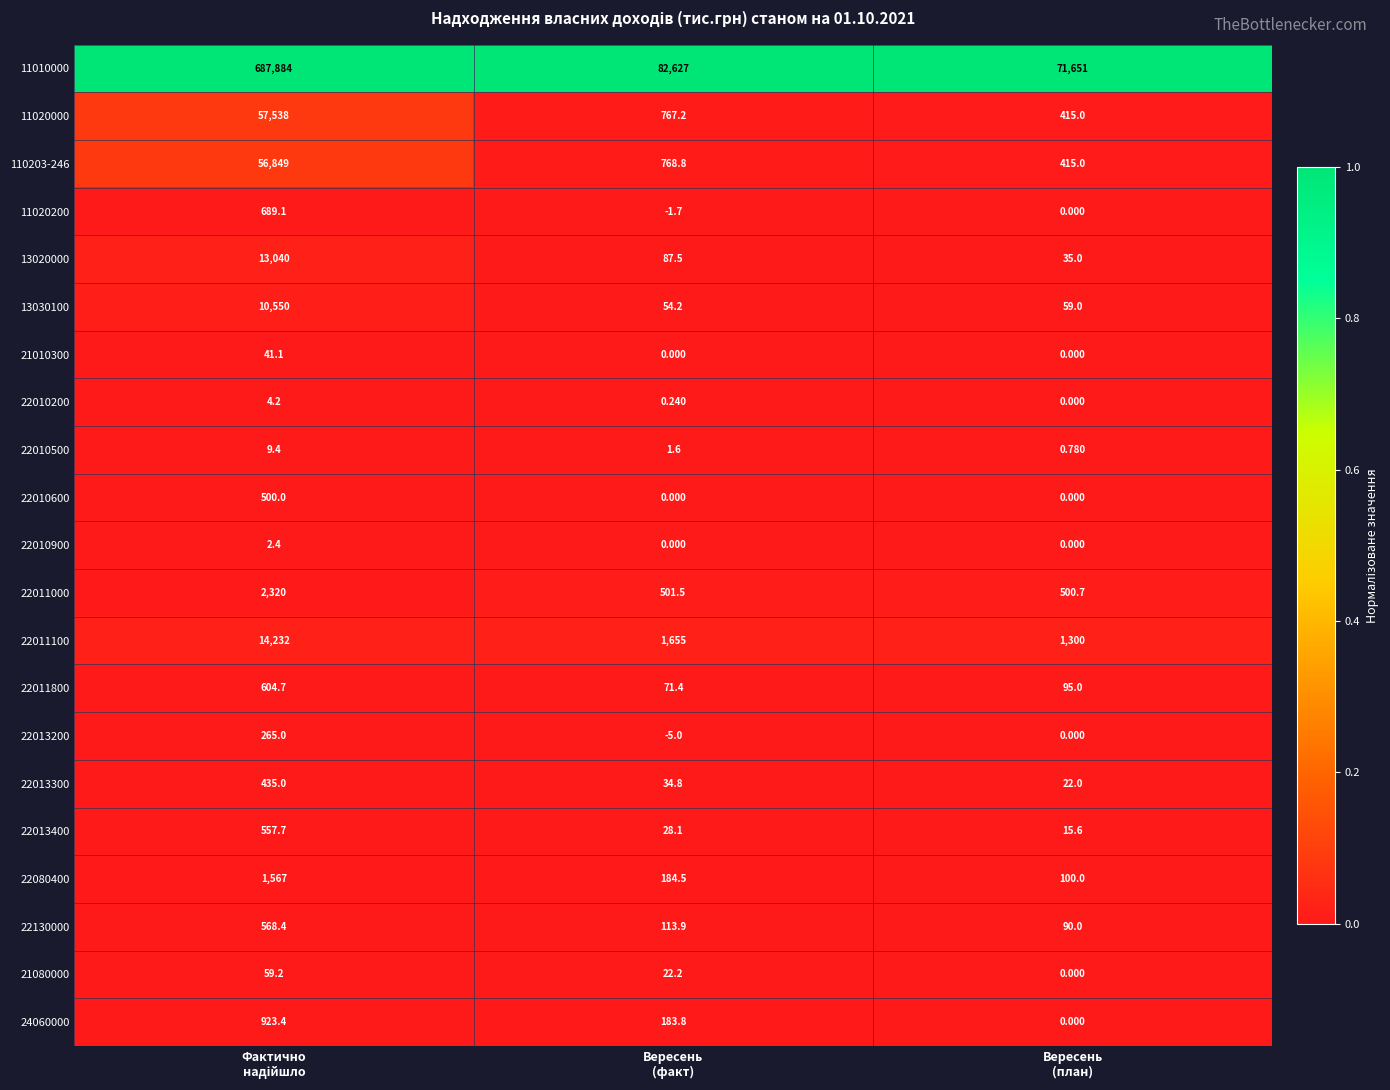

How many series are shown in this chart?

21